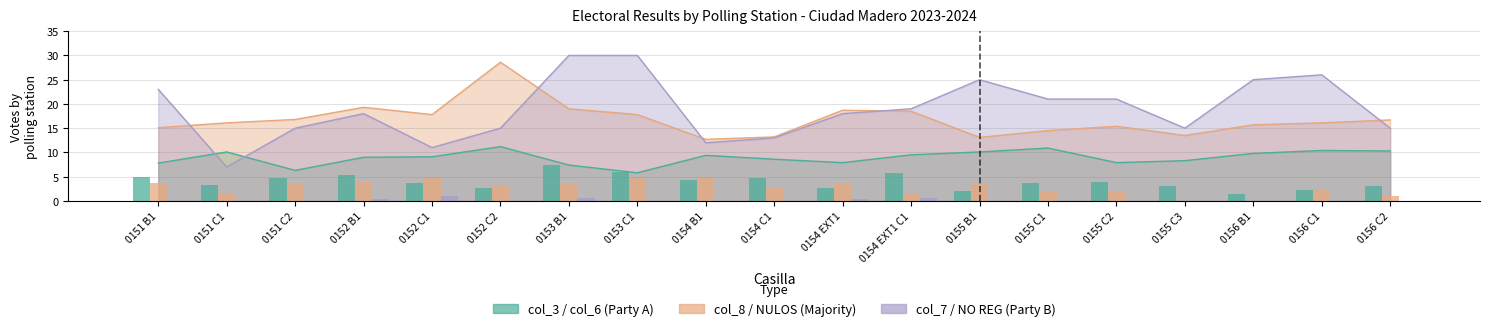

How many groups of bars are there?

19